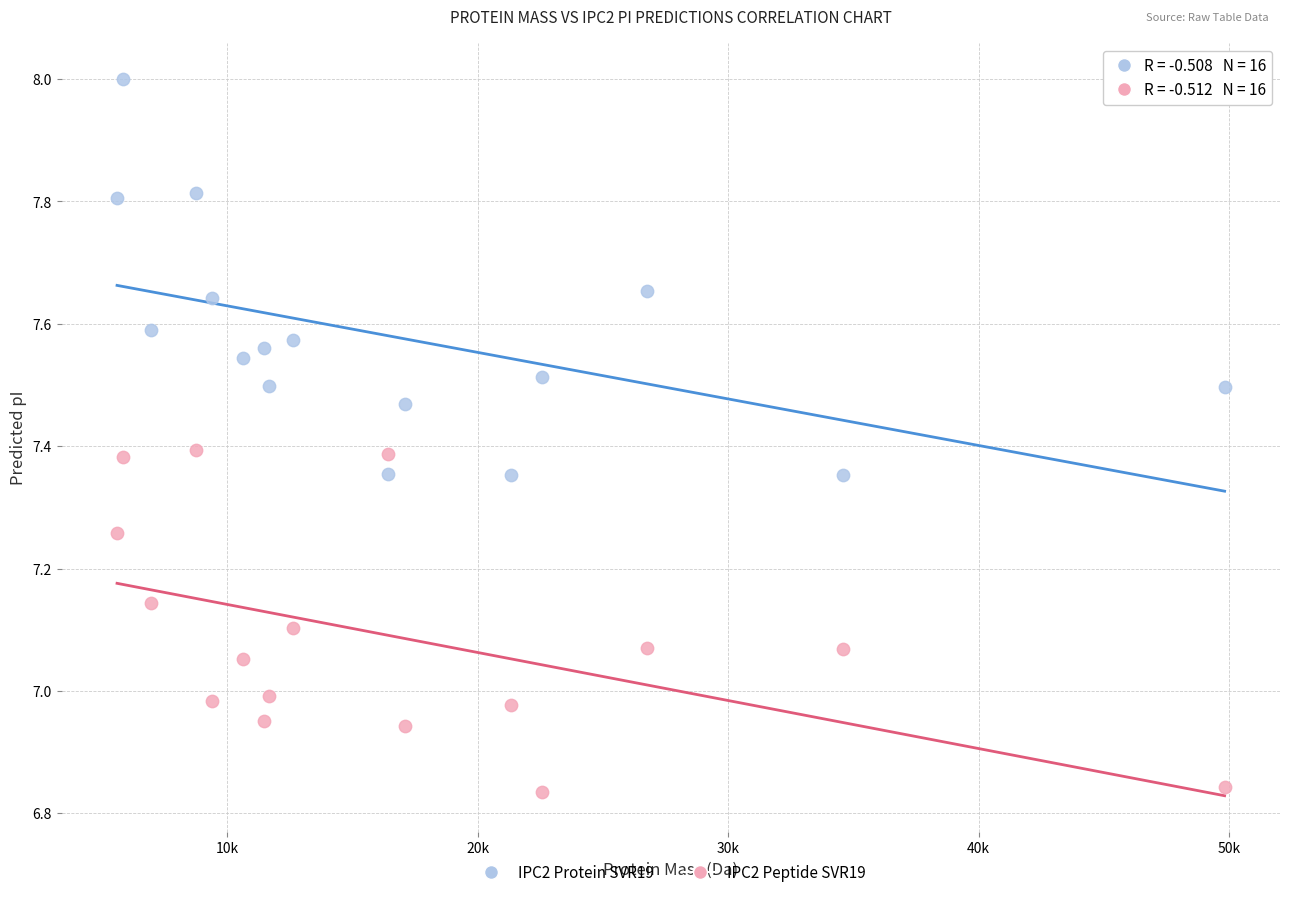

Which series contains the highest Y value?

IPC2 Protein SVR19